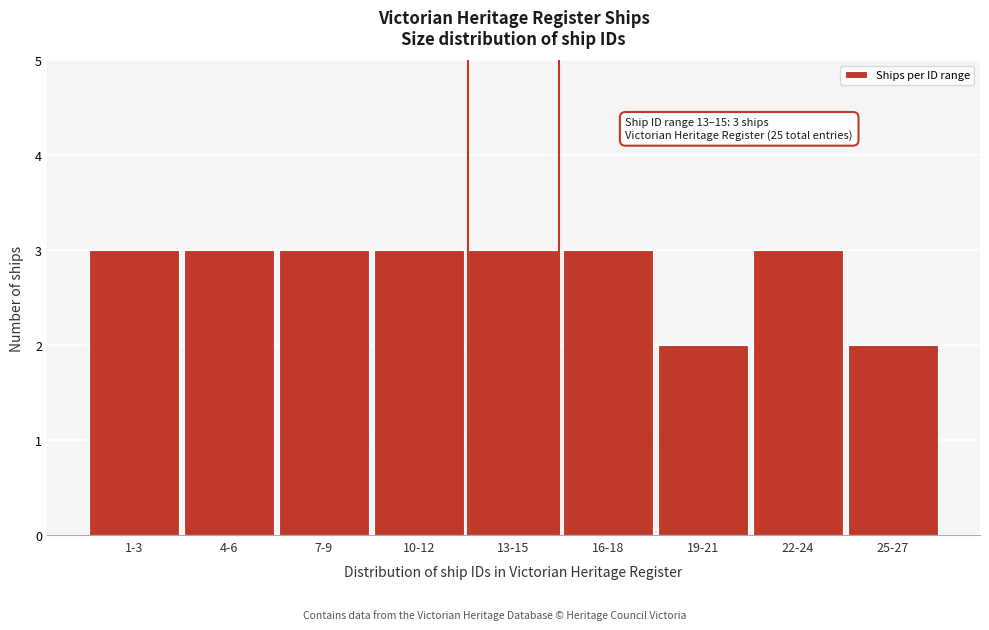

Reading left to right, extract all data points from this chart.

3	3	3	3	3	3	2	3	2